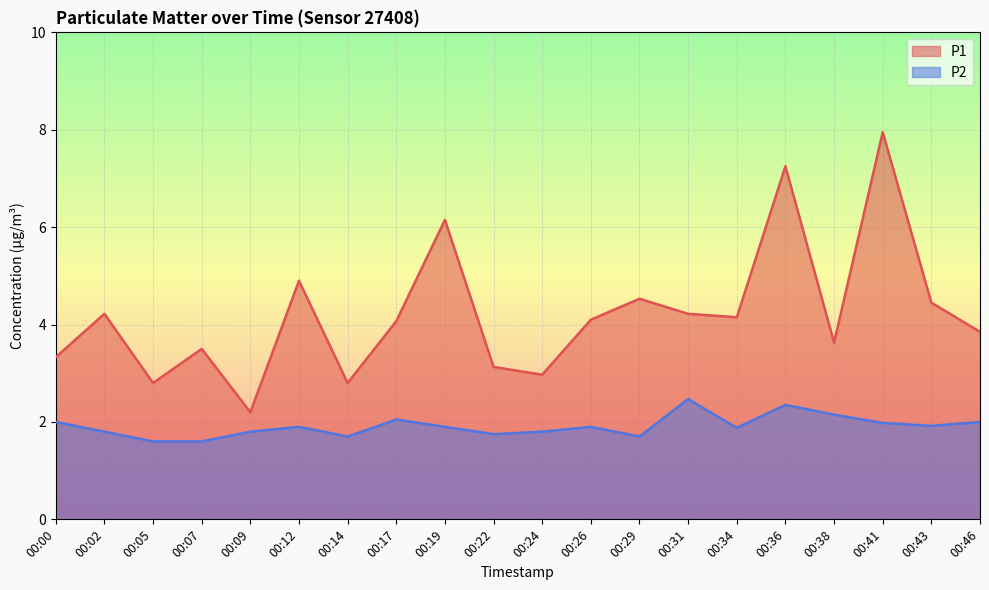

What is the average value of the P2 series?

1.9